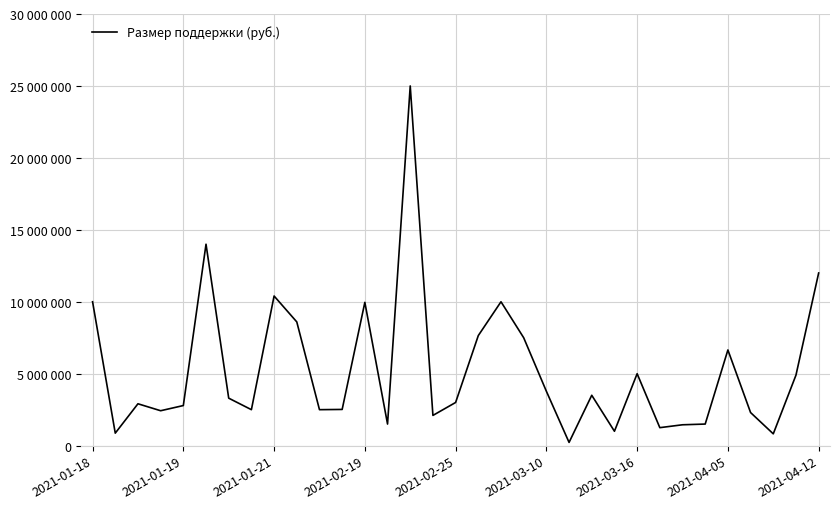

Does the chart display data point markers on the line(s)?

No